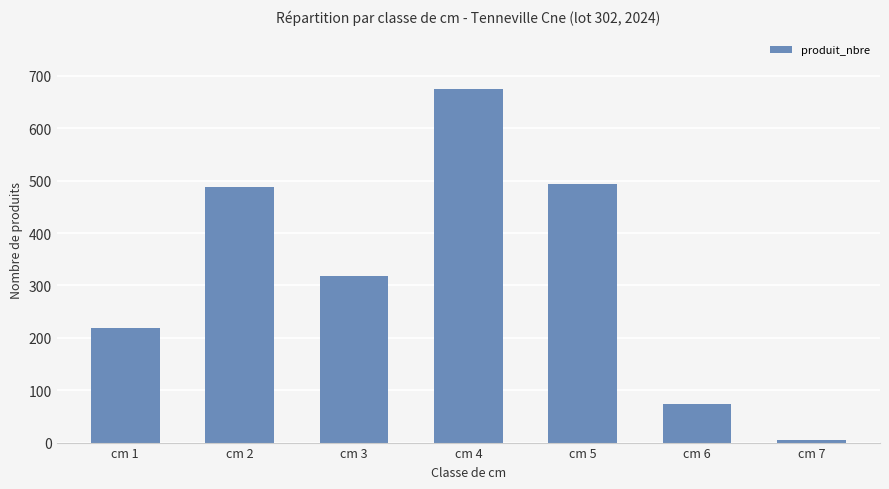

Which label corresponds to the smallest value in the chart?

cm 7